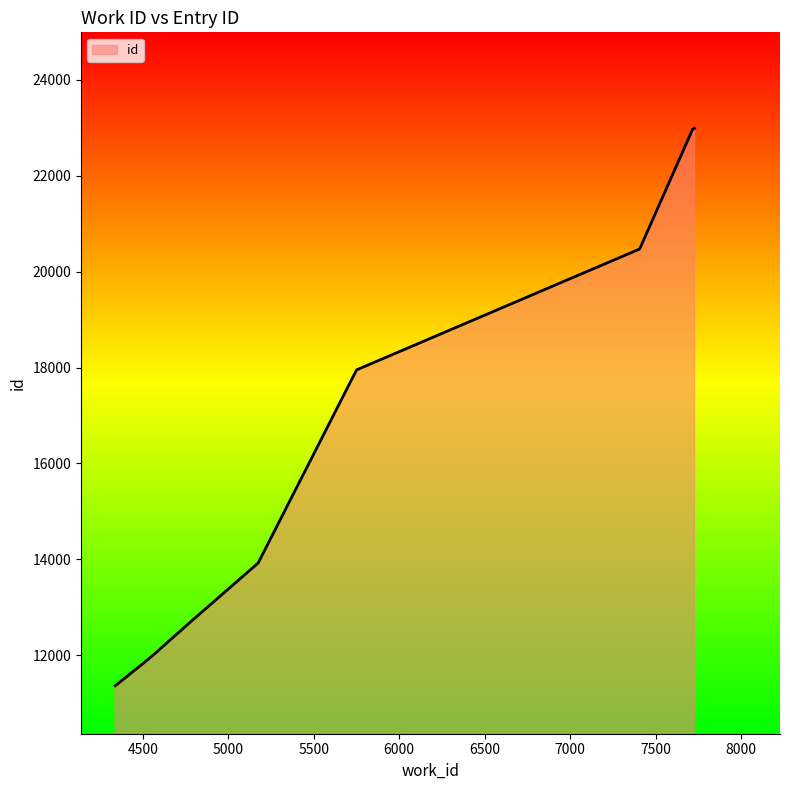

List the labels in order of value, smallest first.

4339, 4505, 4585, 4585, 4780, 5175, 5751, 7407, 7717, 7728